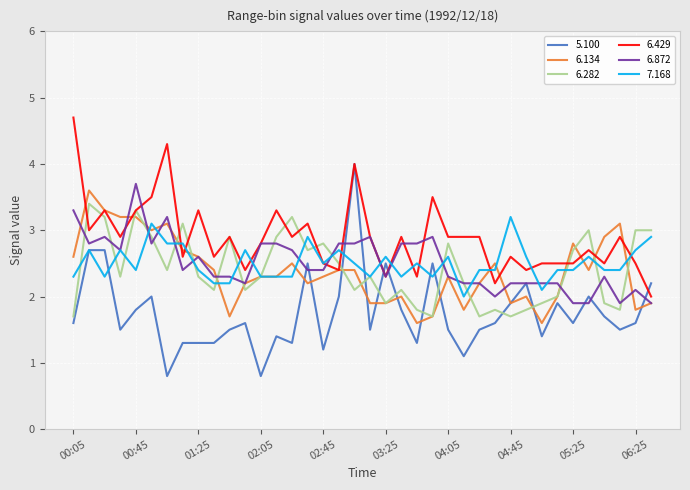

Which series has the largest total across all categories?

6.429